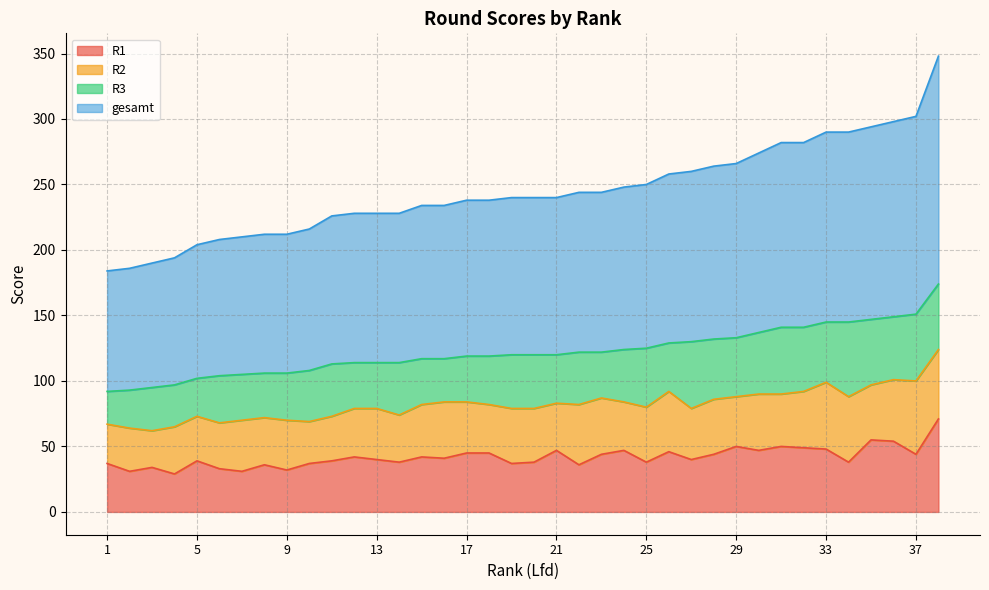

Does the chart display data point markers on the line(s)?

No